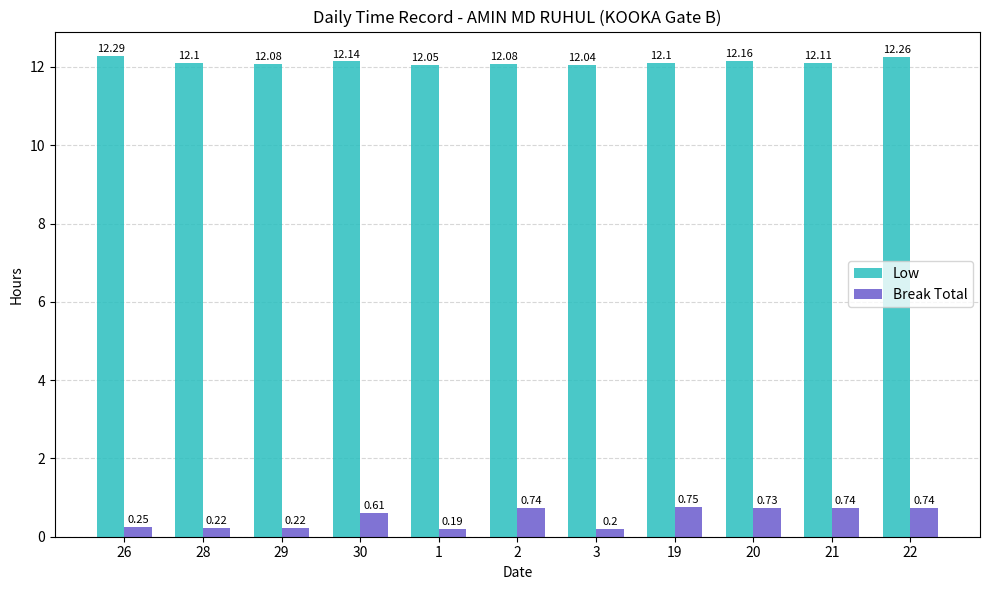

At which category is the sum across all series the highest?

22